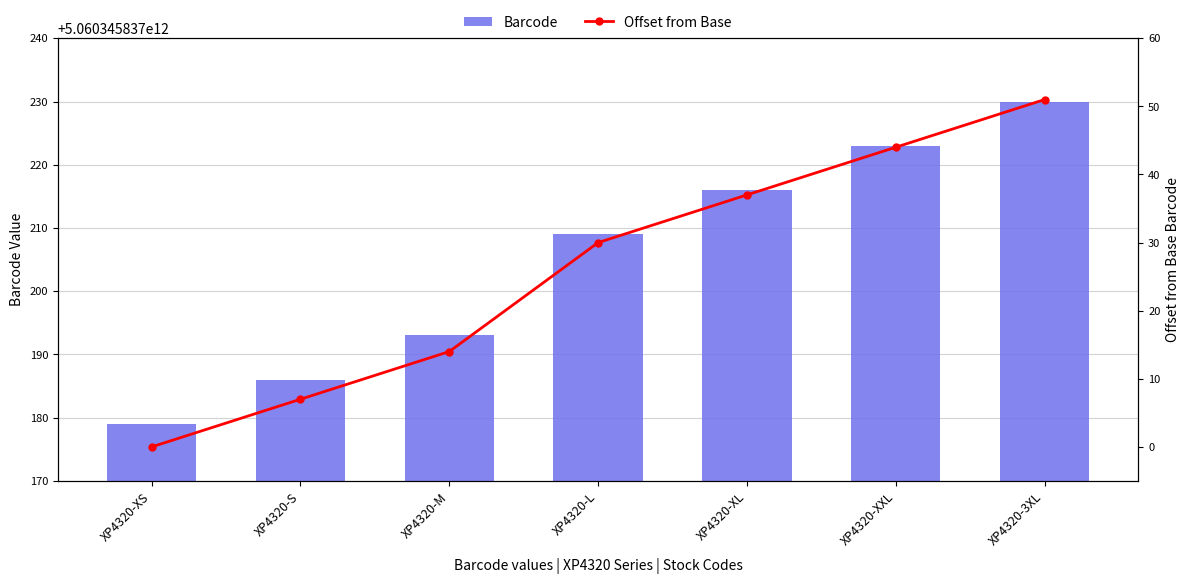

What is the average value of the Offset from Base series?

26